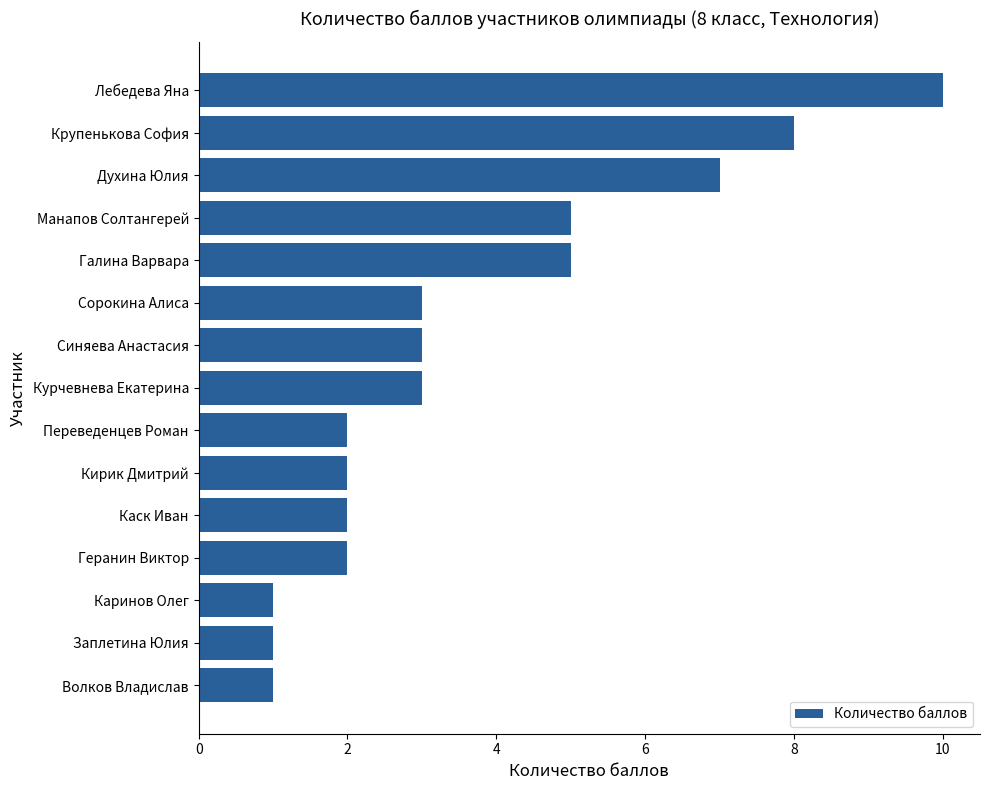

Is it true that the value at Геранин Виктор is 2?

True